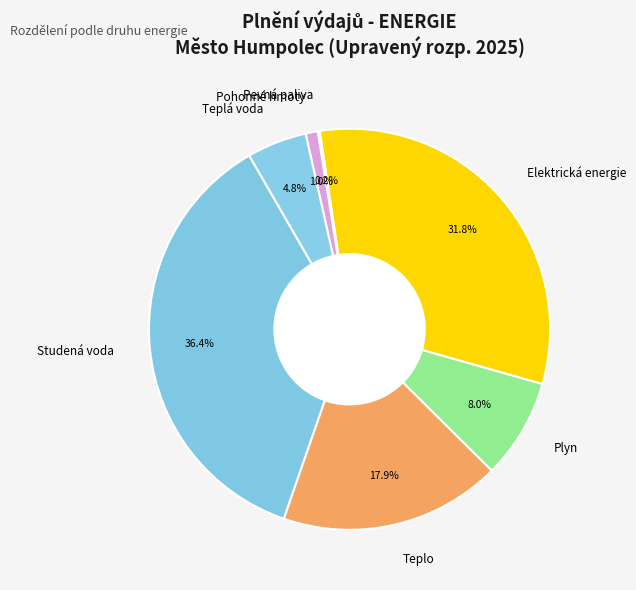

True or false: Studená voda accounts for 49% of the total.

False